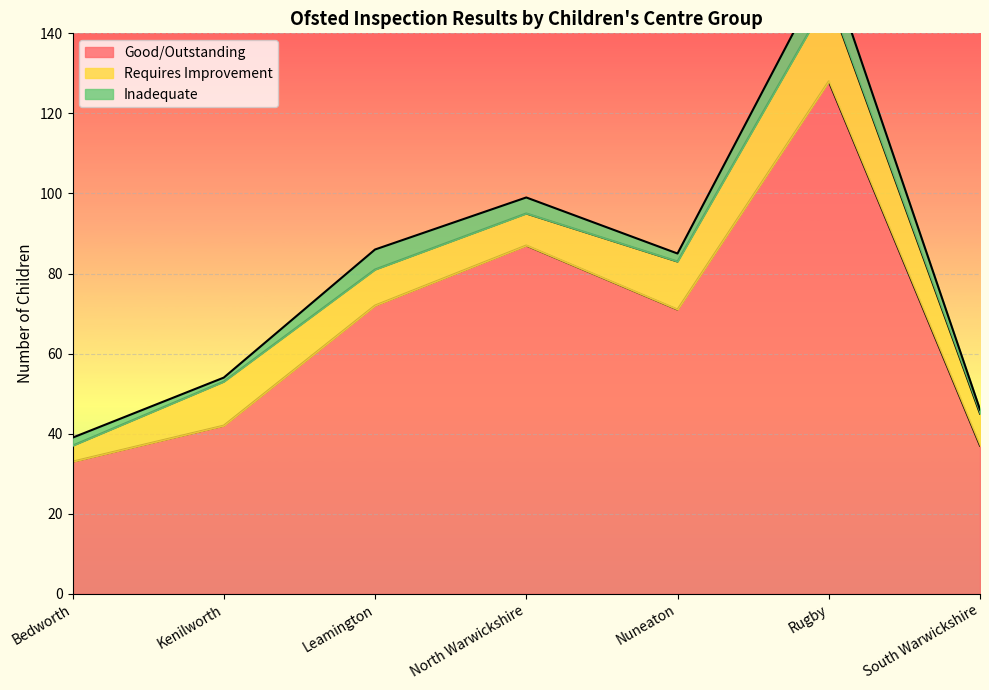

Reading left to right, extract all data points from this chart.

Good/Outstanding: Bedworth=33	Kenilworth=42	Leamington=72	North Warwickshire=87	Nuneaton=71	Rugby=128	South Warwickshire=37
Requires Improvement: Bedworth=4	Kenilworth=11	Leamington=9	North Warwickshire=8	Nuneaton=12	Rugby=21	South Warwickshire=8
Inadequate: Bedworth=2	Kenilworth=1	Leamington=5	North Warwickshire=4	Nuneaton=2	Rugby=8	South Warwickshire=1